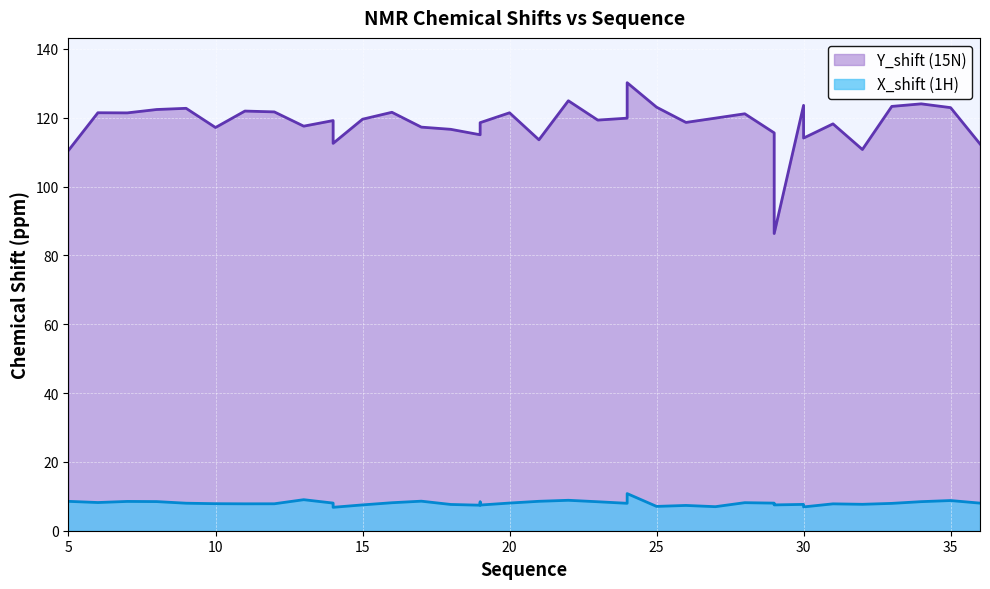

The Y_shift series shows 118.6 at 19. True or false?

True